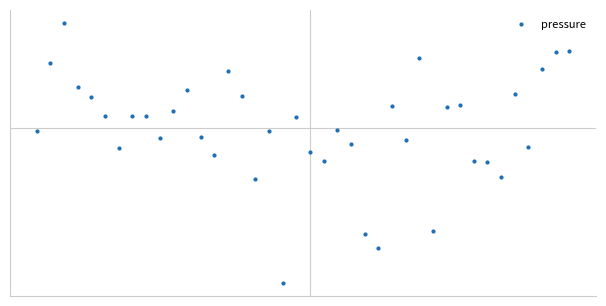

Does the chart have visible grid lines?

No